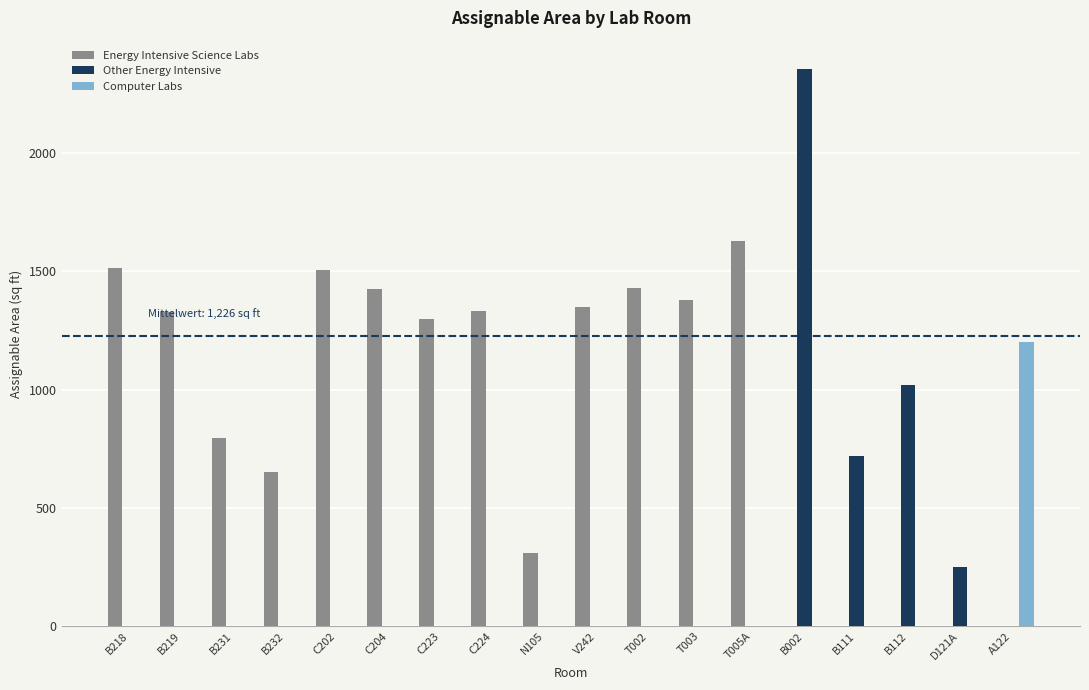

What are all the series names shown in the legend?

Energy Intensive Science Labs, Other Energy Intensive, Computer Labs